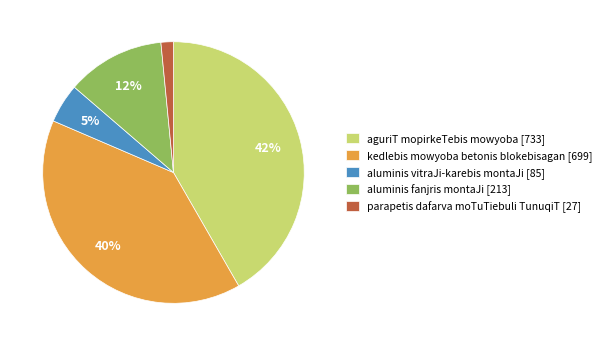

Count the number of slices in the pie.

5